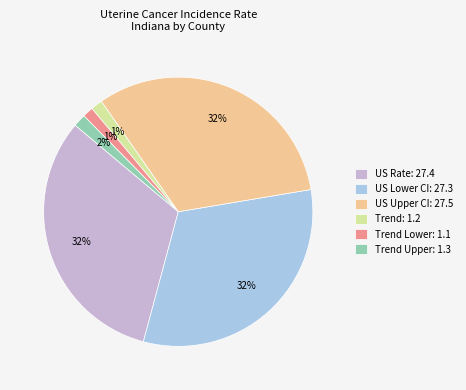

To the nearest percent, what is the difference between the largest and smallest slice percentages?

31%